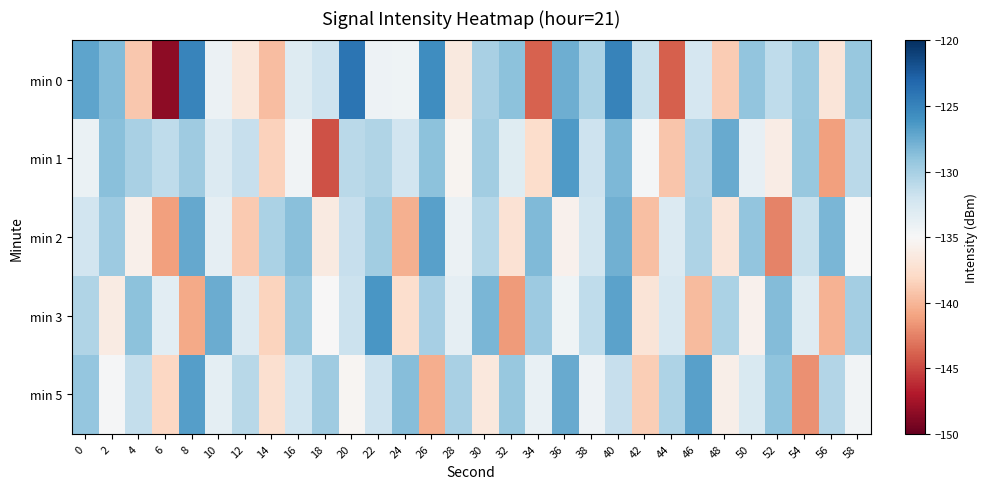

What is the maximum value shown in the chart?

-124.0